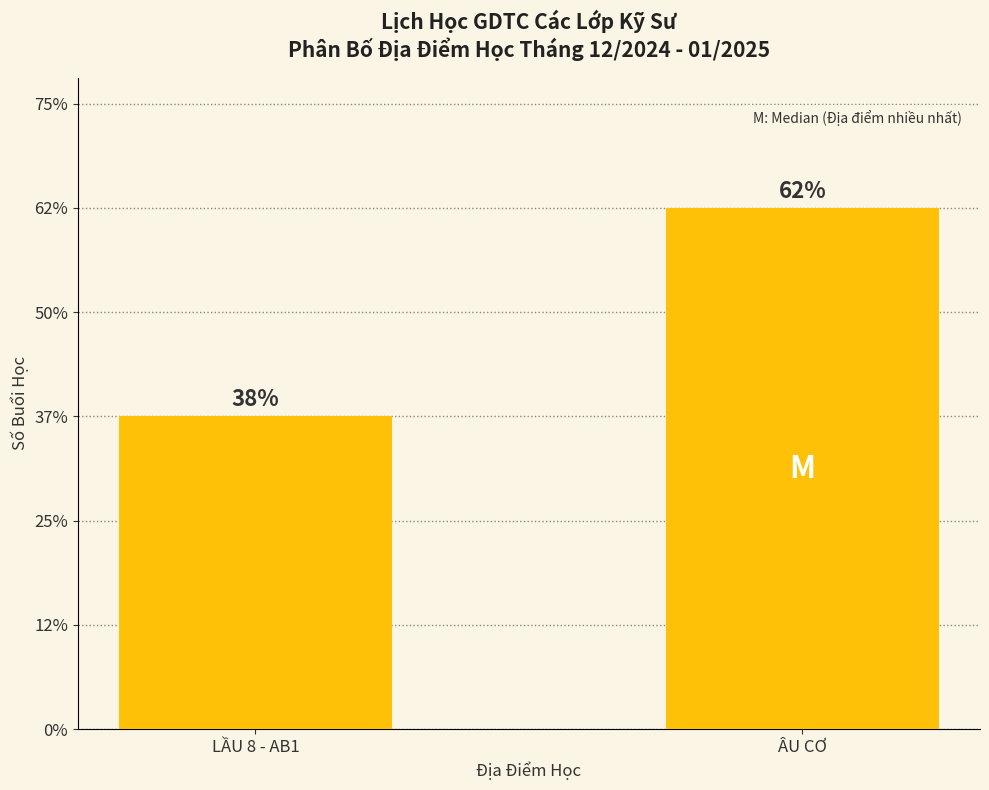

Are the bars horizontal?

No